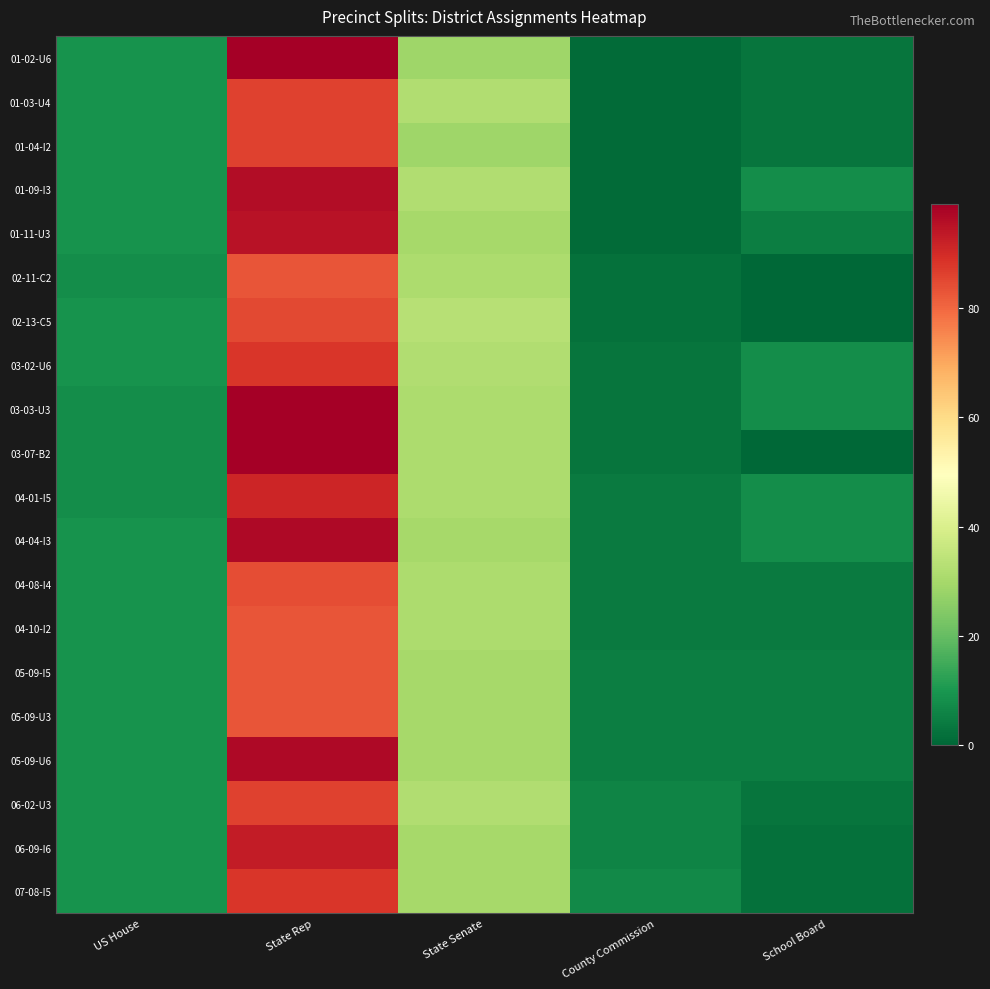

At which category does the chart reach its peak across all series?

State Rep